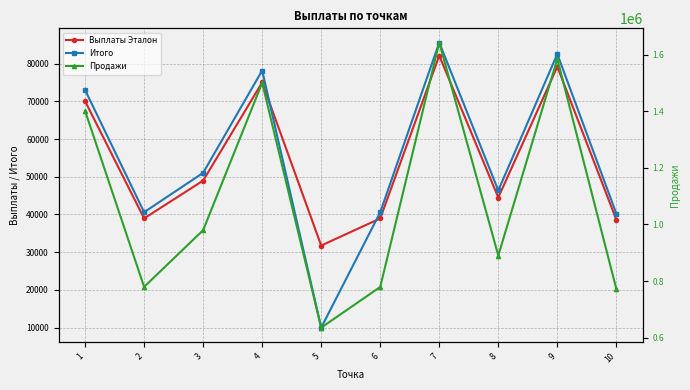

Which series has the widest spread of values?

Продажи